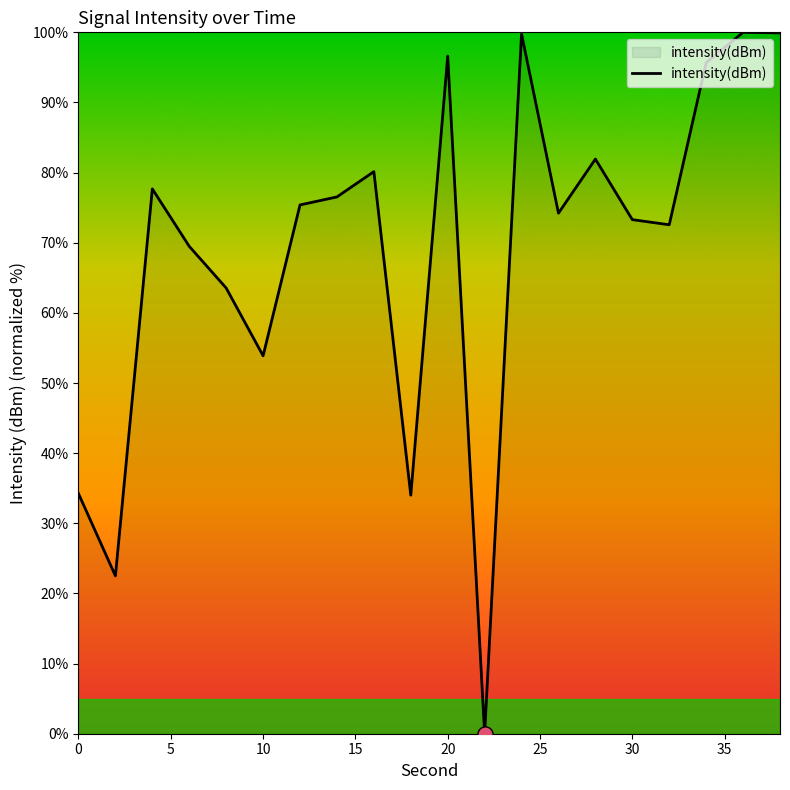

What is the difference between the maximum and minimum values?

100.0